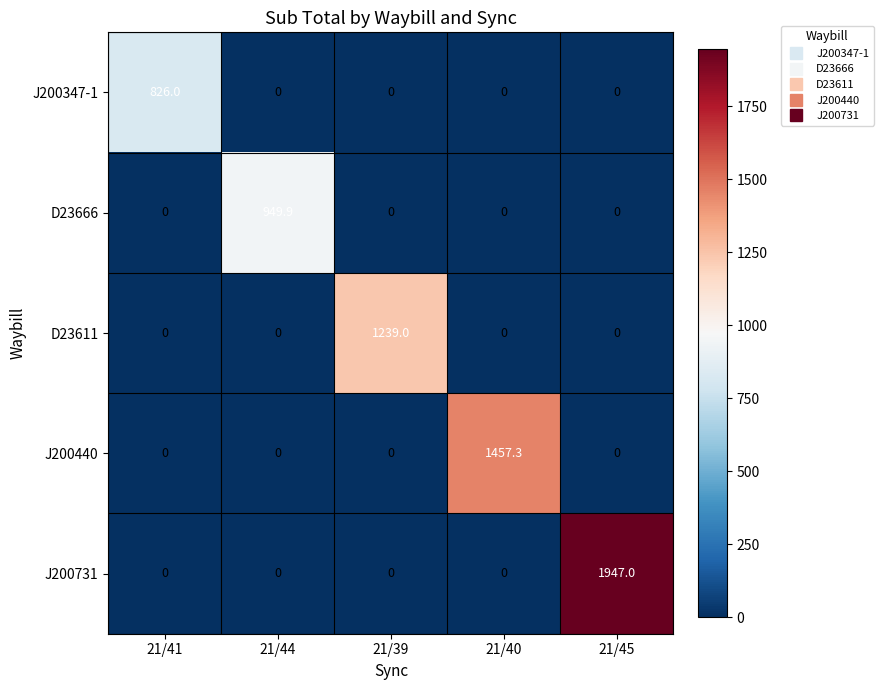

Which series has the largest range (max minus min)?

J200731